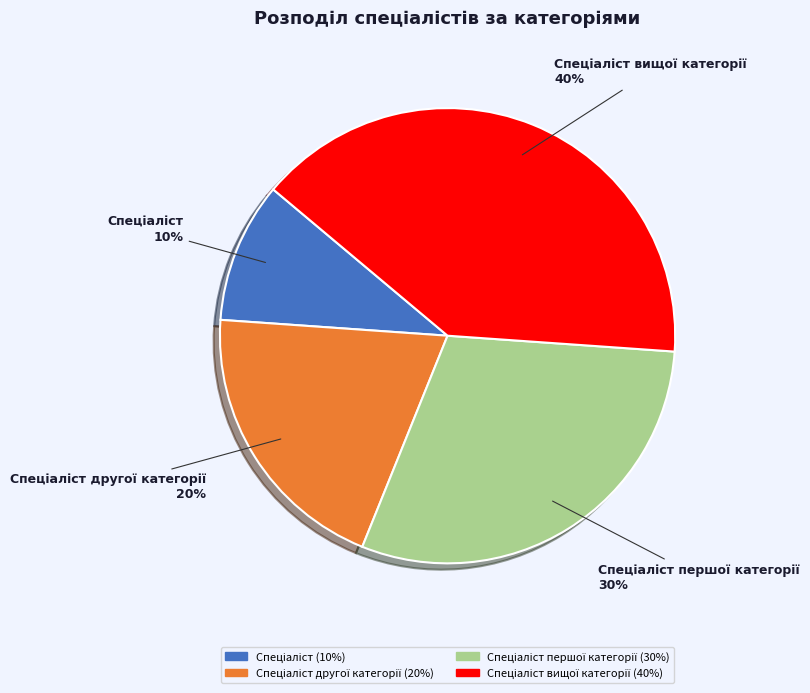

Is there any slice that represents more than half of the pie?

No